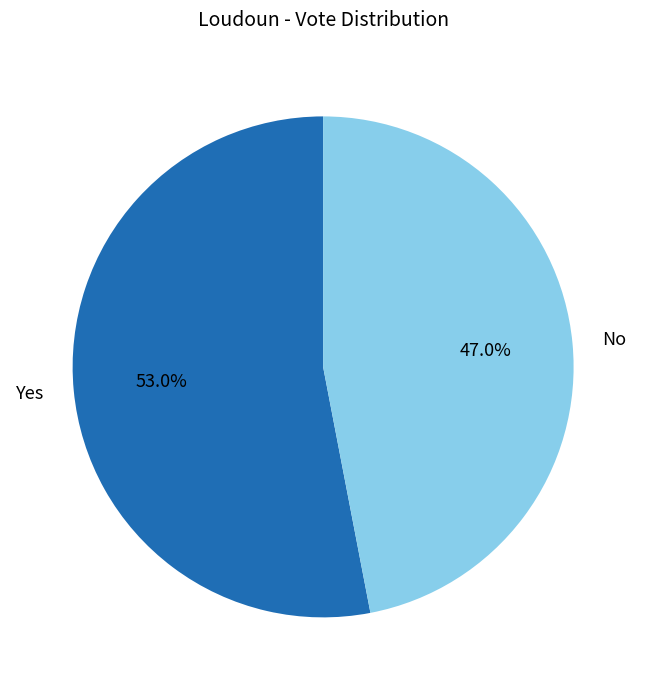

To the nearest percent, what percentage of the pie is No?

47%